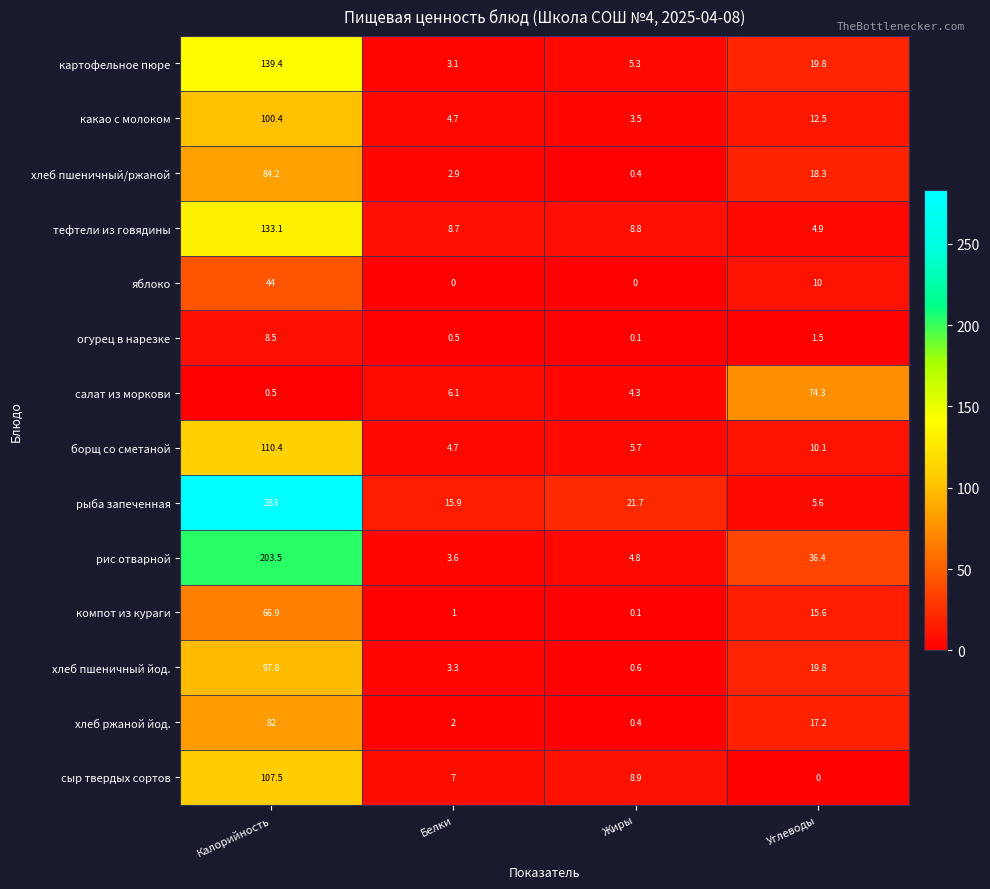

Which category has the highest value in the огурец в нарезке series?

Калорийность